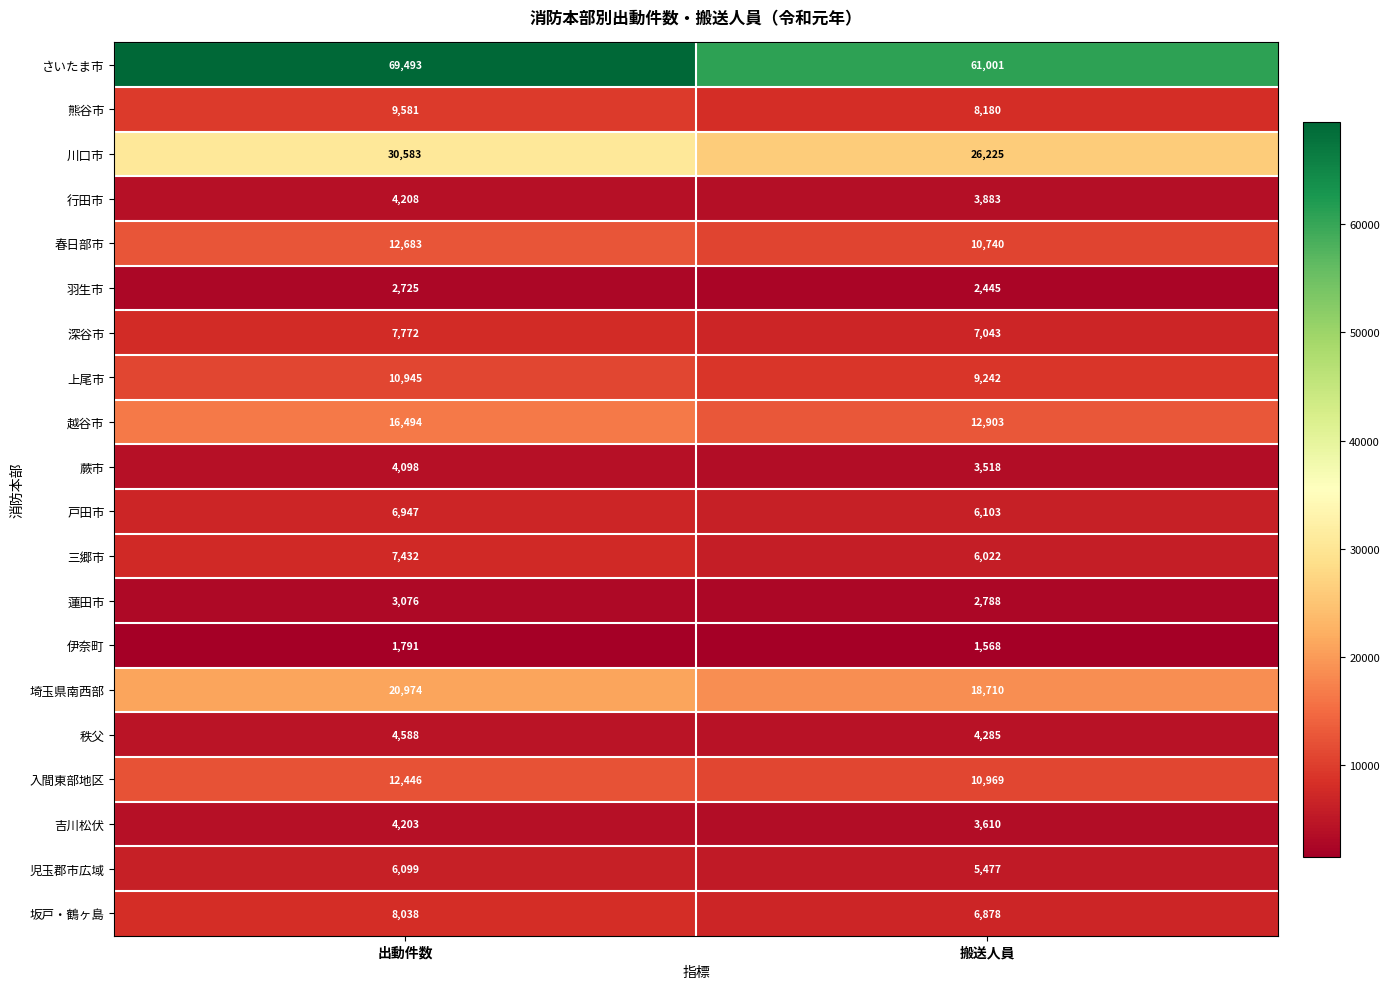

The 蕨市 series shows 2148 at 出動件数. True or false?

False